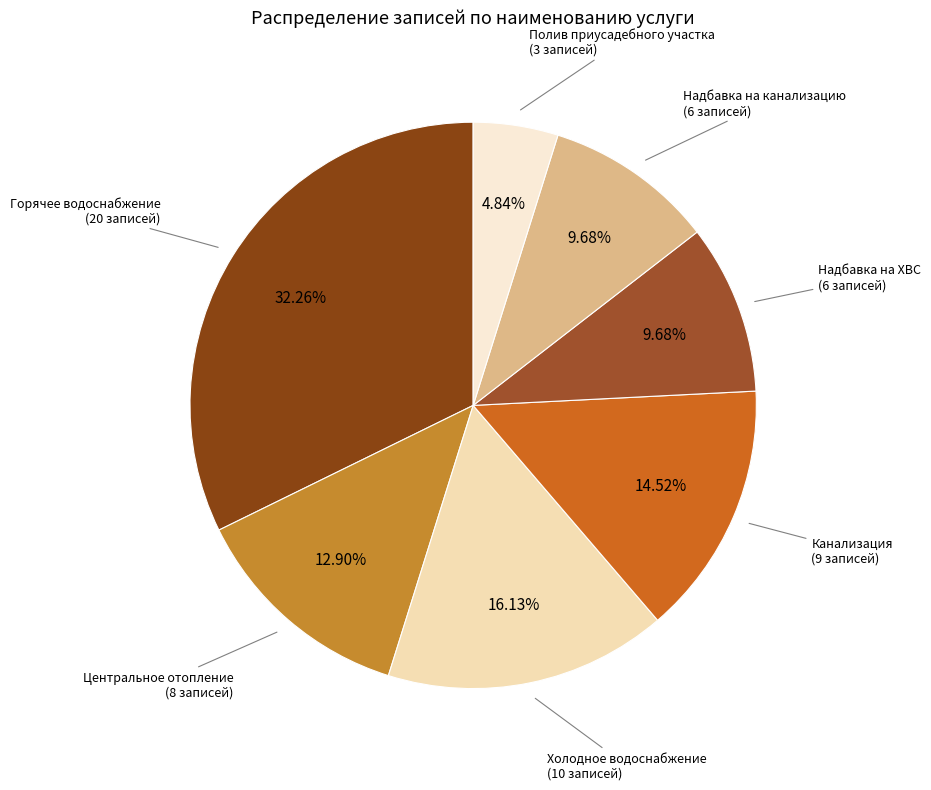

To the nearest percent, what is the average slice percentage?

14%